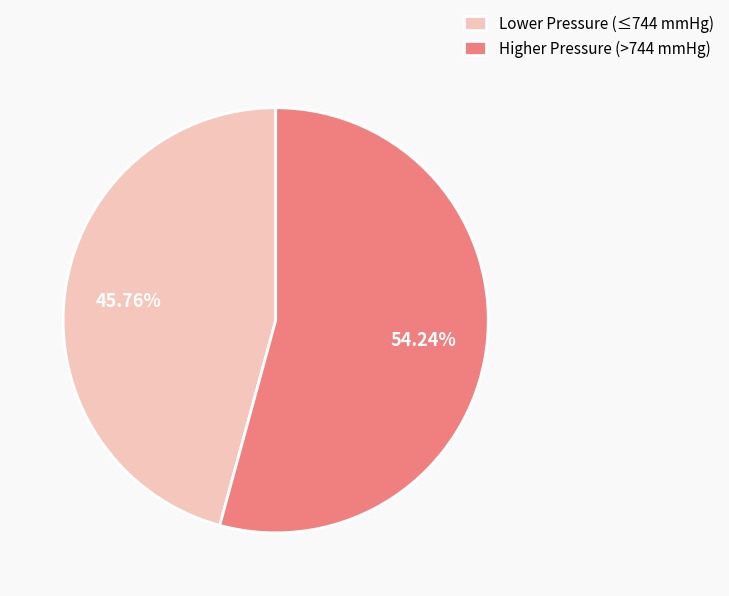

Is there any slice that represents more than half of the pie?

Yes